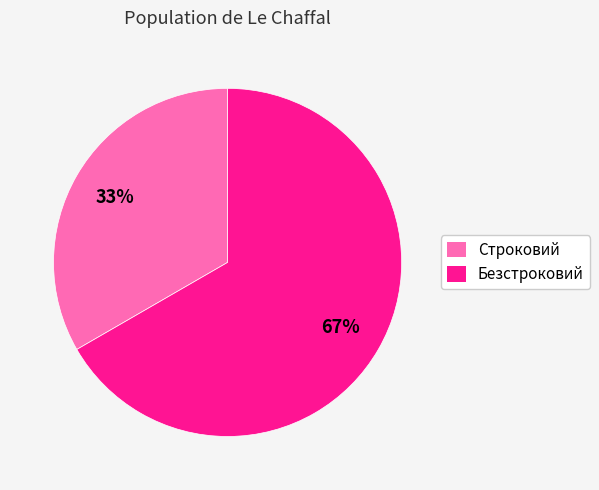

What is the ratio of the value at Безстроковий to the value at Строковий?

2.0